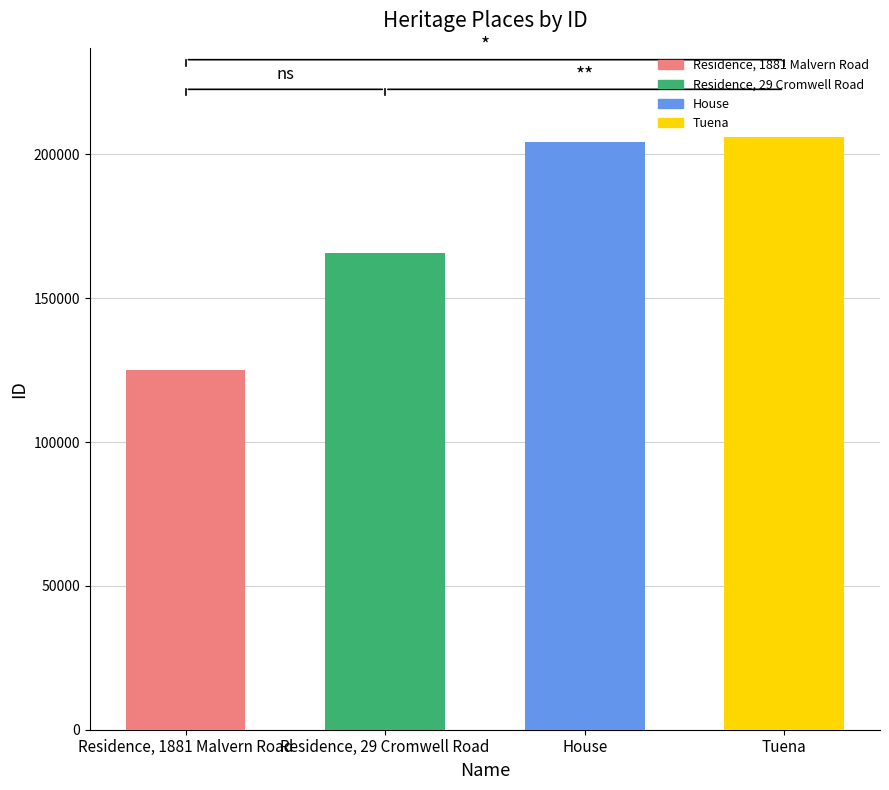

How many data points are less than 204328?

2